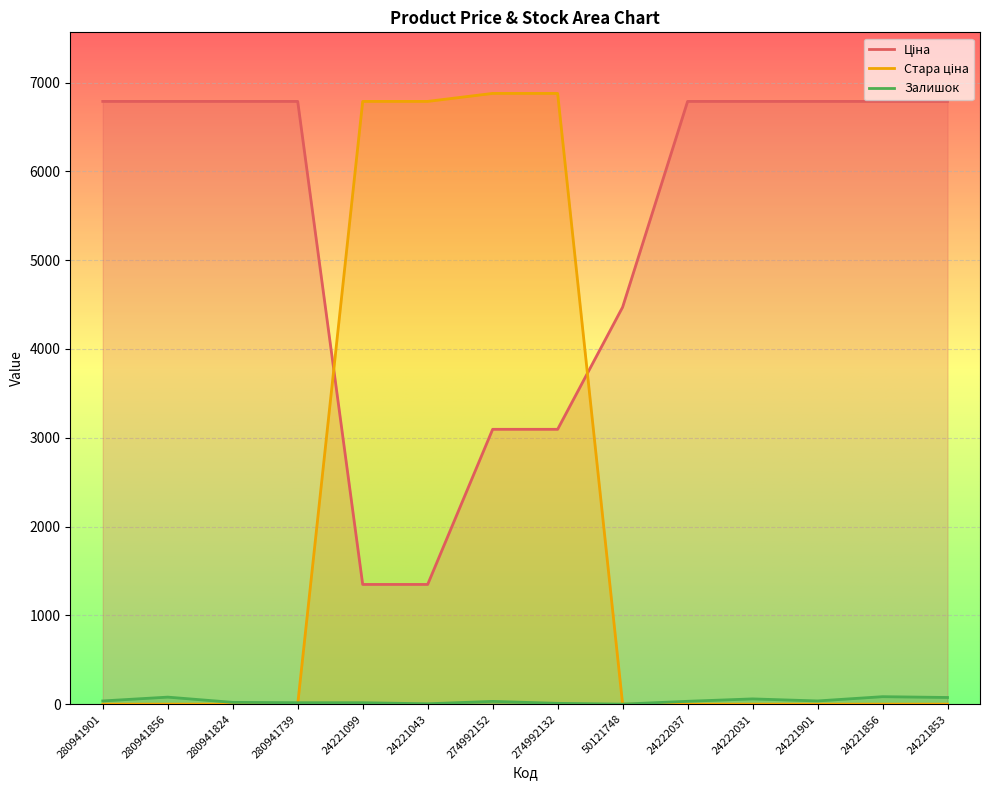

At which category is the sum across all series the highest?

274992152